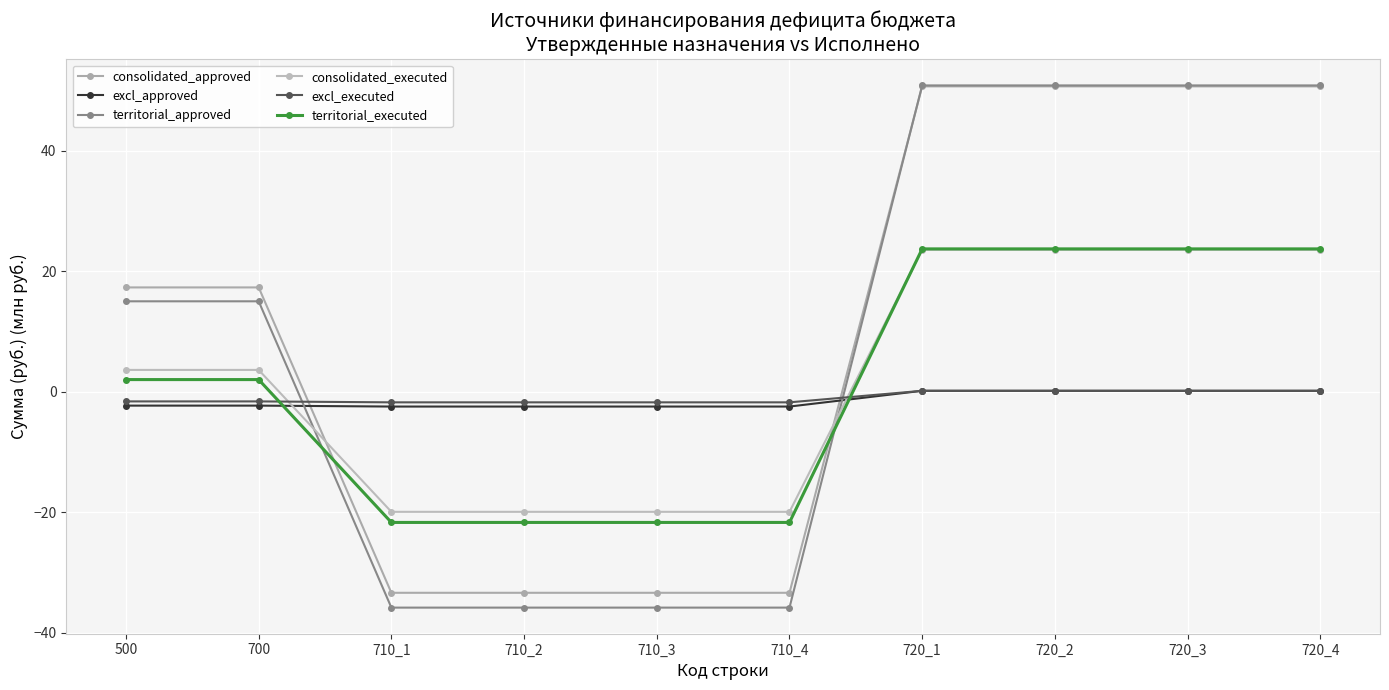

What are all the series names shown in the legend?

consolidated_approved, excl_approved, territorial_approved, consolidated_executed, excl_executed, territorial_executed